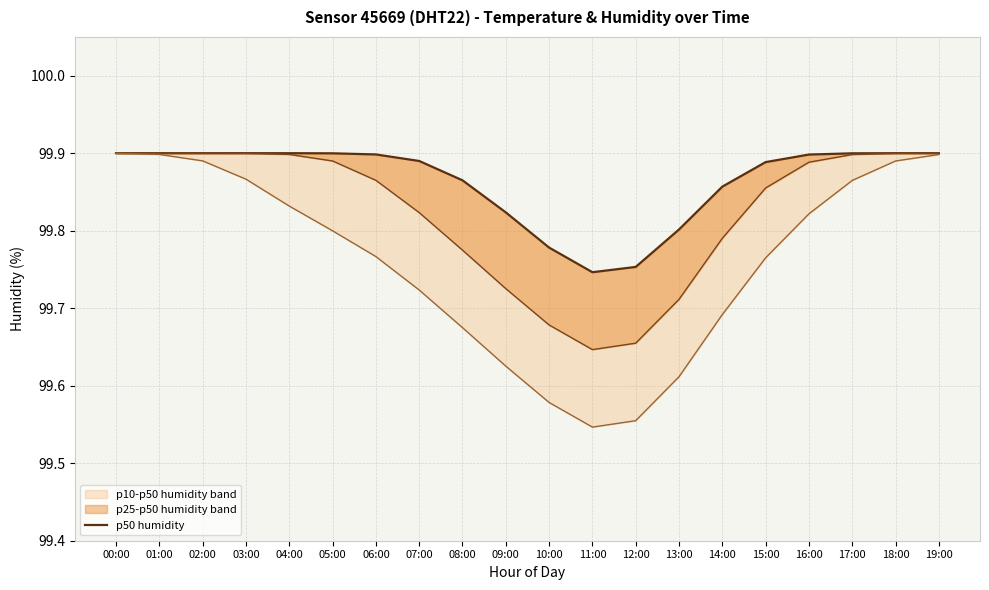

What is the maximum value shown in the chart?

99.9